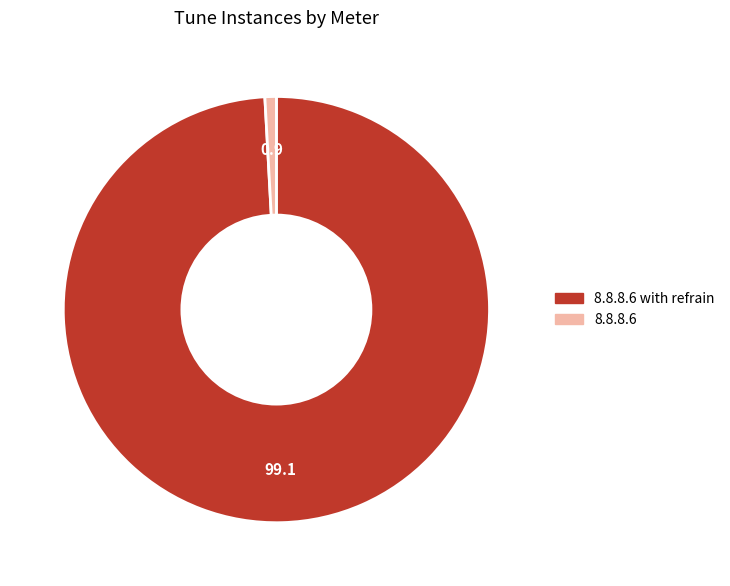

Does any single category account for the majority?

Yes